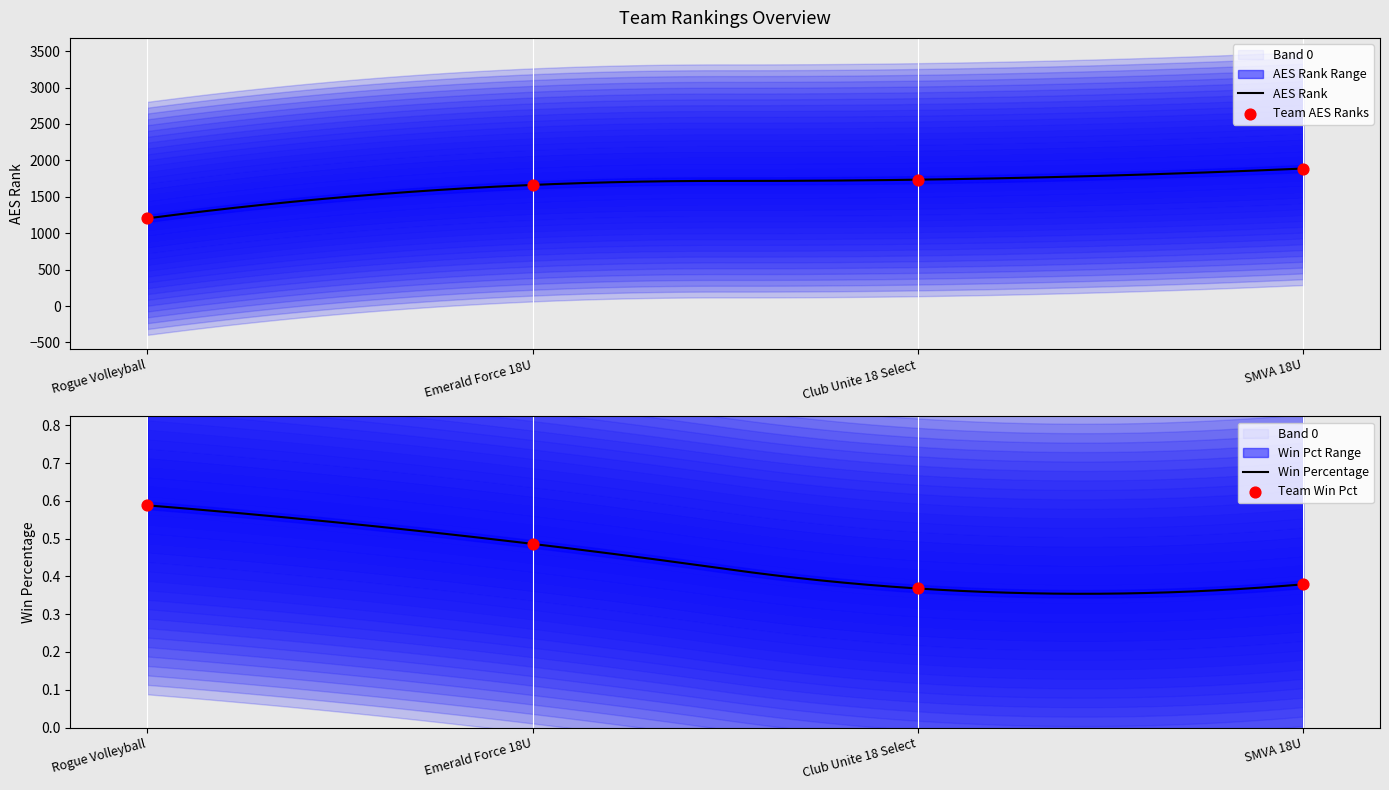

What is the maximum value for AES Rank?

1888.0